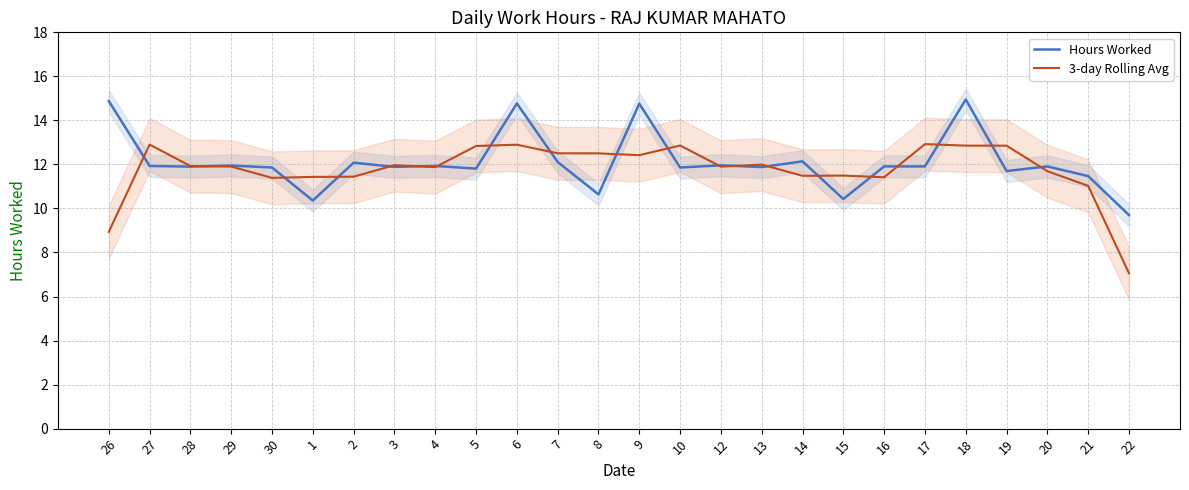

What are all the series names shown in the legend?

Hours Worked, 3-day Rolling Avg